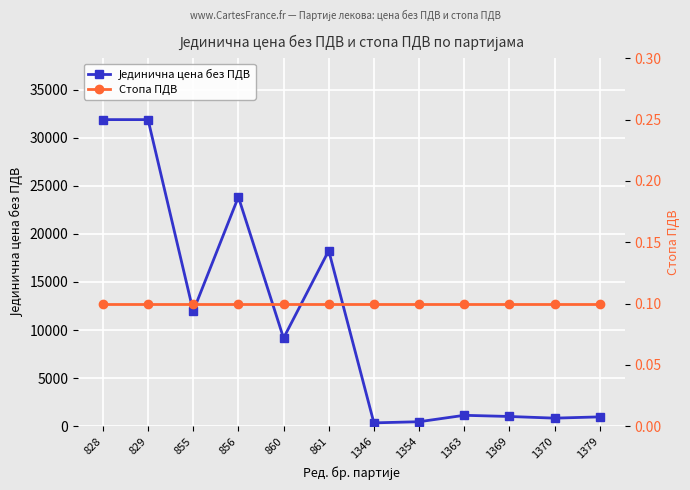

True or false: Јединична цена без ПДВ and Стопа ПДВ cross at least once.

False